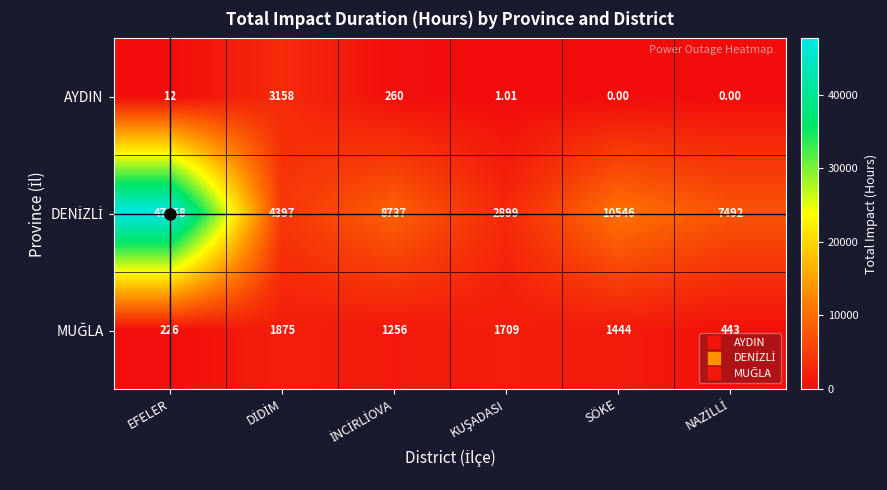

At which category is the sum across all series the highest?

EFELER